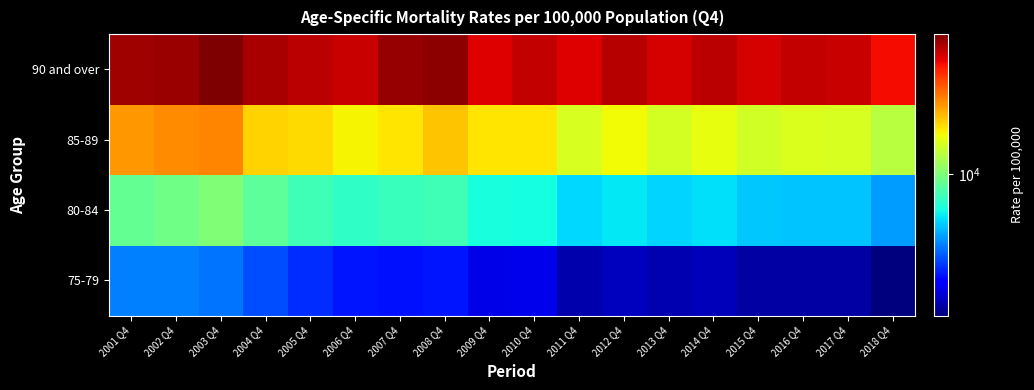

What is the minimum value shown in the chart?

3658.9